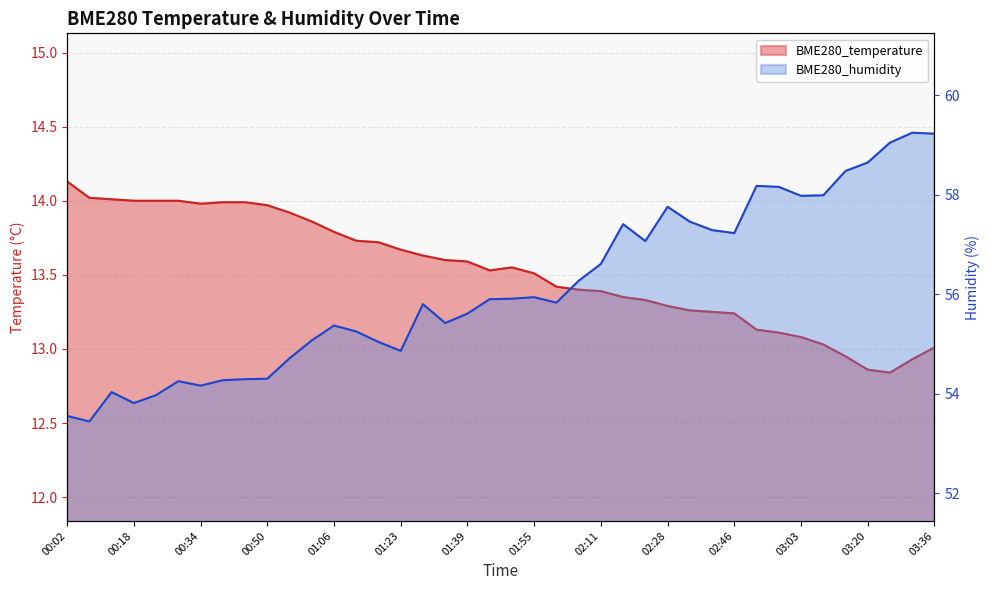

What is the sum of all BME280_temperature values?

541.1